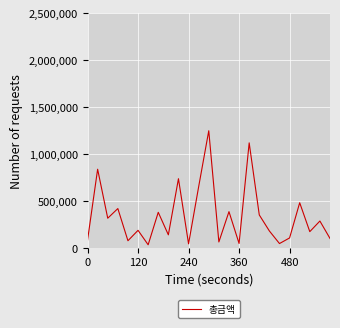

What is the greatest value displayed?

1247000